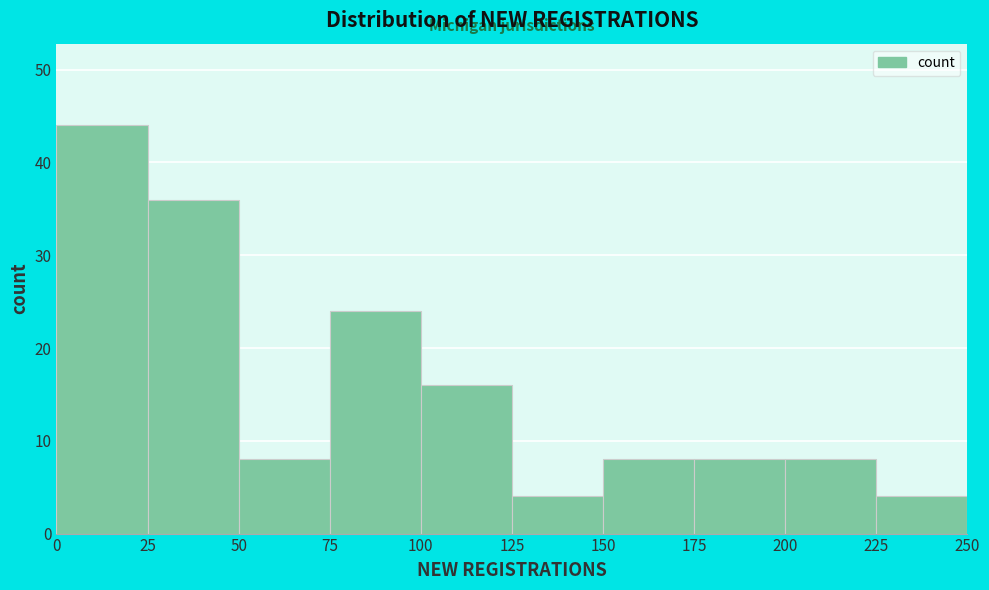

Reading left to right, list every bar in this chart as the range it spans on the x-axis followed by its height. The values are not printed on the chart, so give them approximately, as read against the axis.

0 to 25: 44
25 to 50: 36
50 to 75: 8
75 to 100: 24
100 to 125: 16
125 to 150: 4
150 to 175: 8
175 to 200: 8
200 to 225: 8
225 to 250: 4